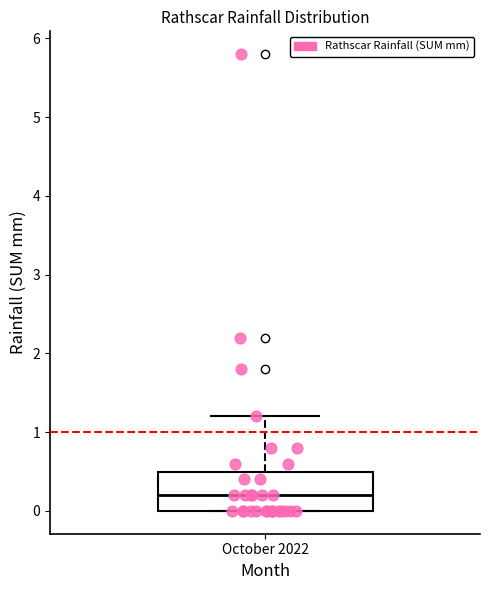

Where does the upper whisker of the box for October 2022 end on the y-axis? The values are not printed on the chart, so give them approximately, as read against the axis.

1.2